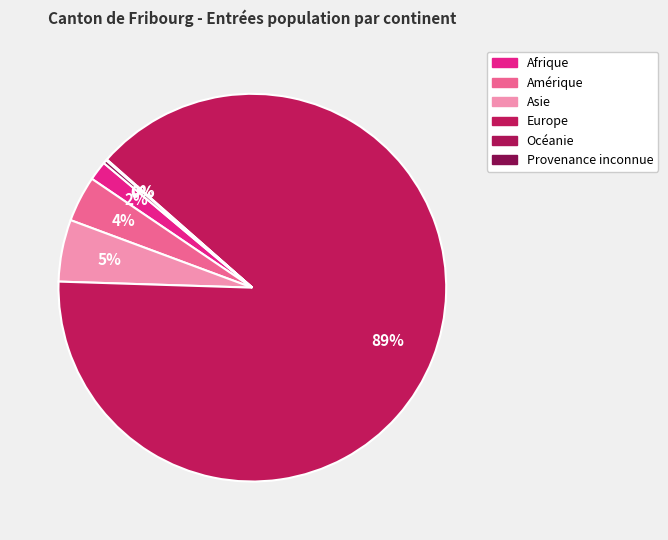

Is there any slice that represents more than half of the pie?

Yes